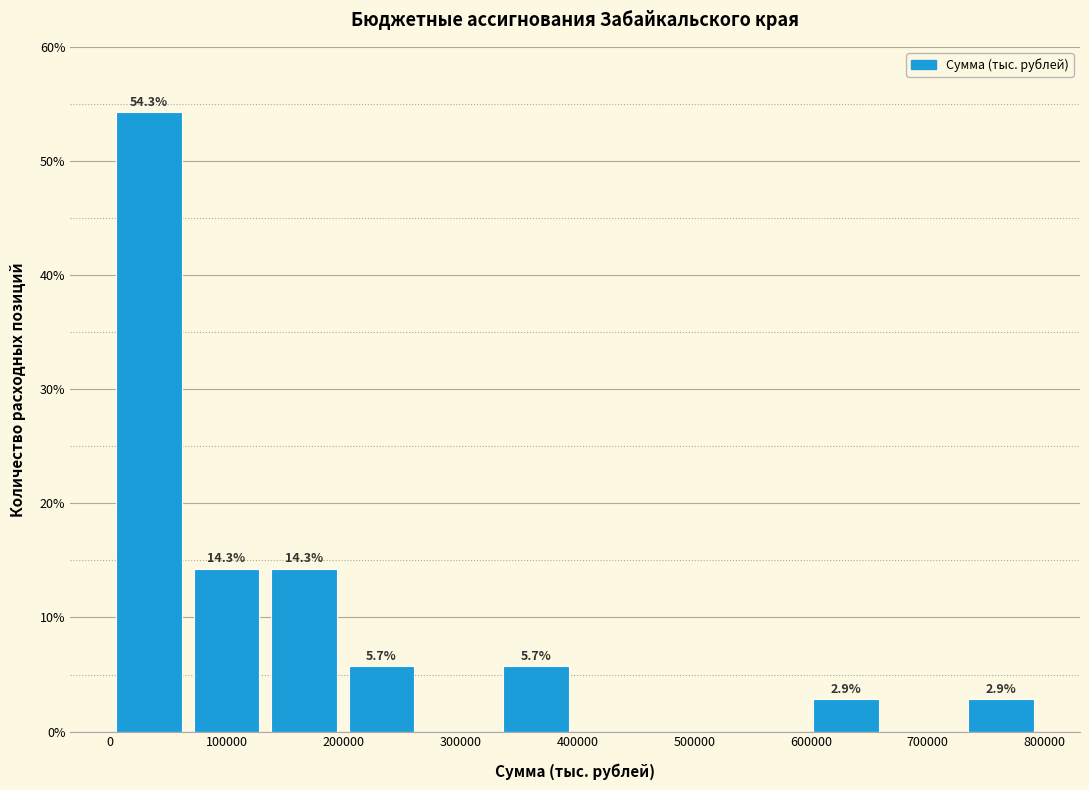

Which range on the x-axis has the tallest bar?

0 to 70000